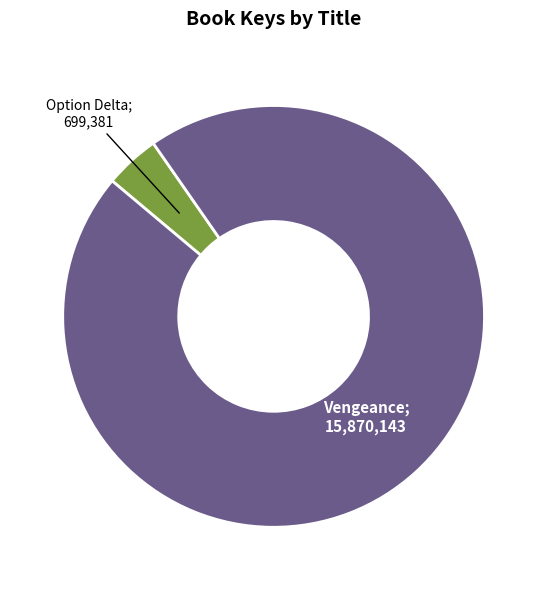

Is there a majority slice in this chart?

Yes